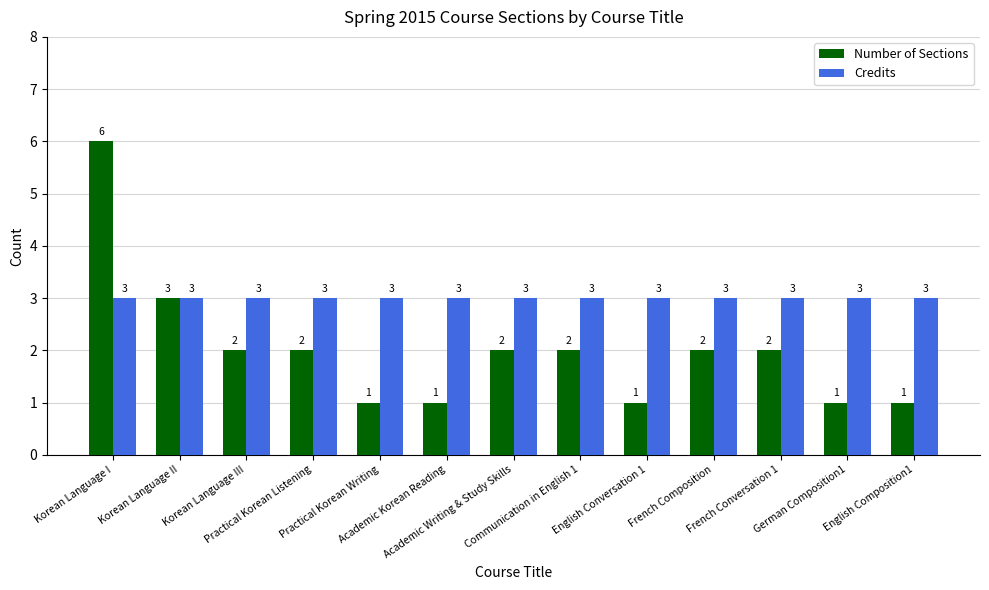

Is it true that Number of Sections equals 1 at Practical Korean Writing?

True